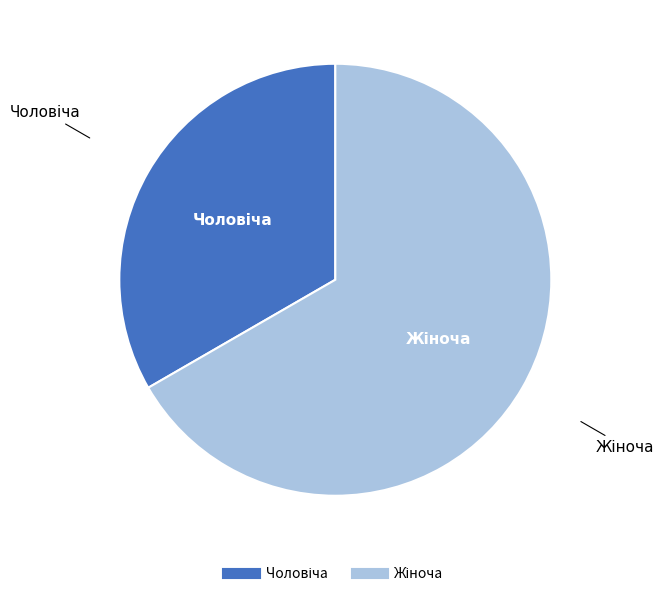

Is there any slice that represents more than half of the pie?

Yes